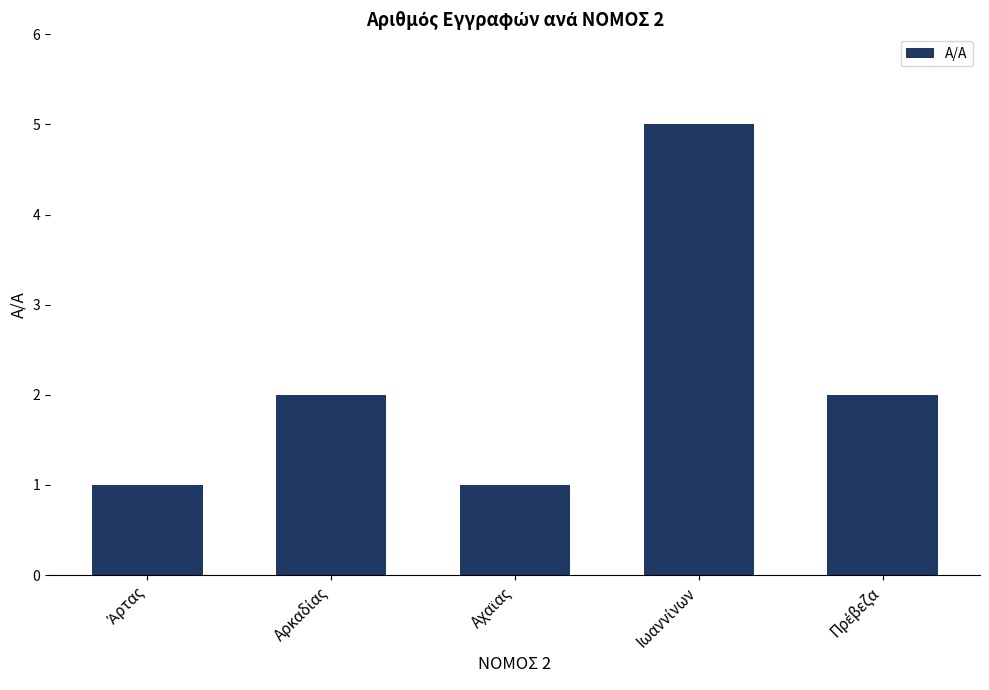

What is the maximum value shown in the chart?

5